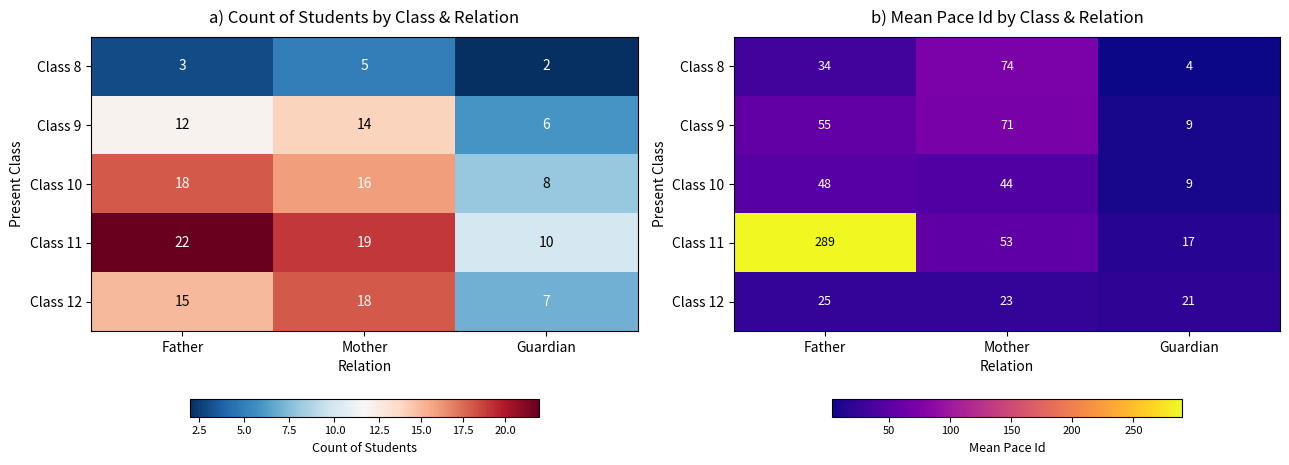

List the series in order of their peak value, highest first.

Class 11, Class 8, Class 9, Class 10, Class 12